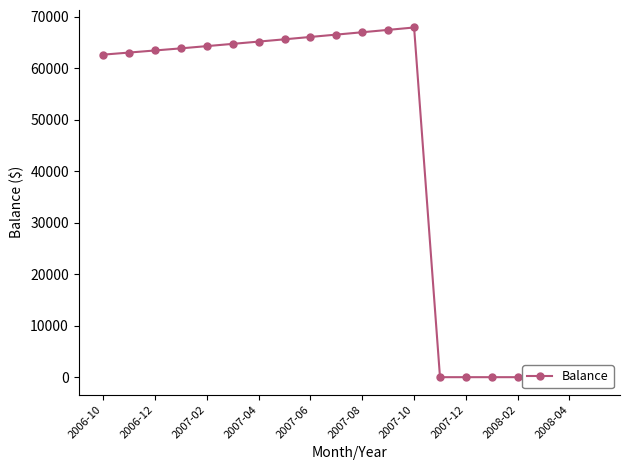

At which label is the value closest to 33946?

2006-10